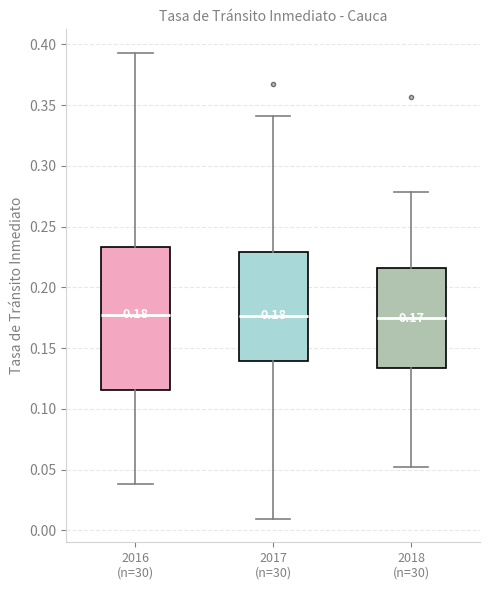

Which box is the tallest, from its lower edge to its upper edge?

2016 (n=30)